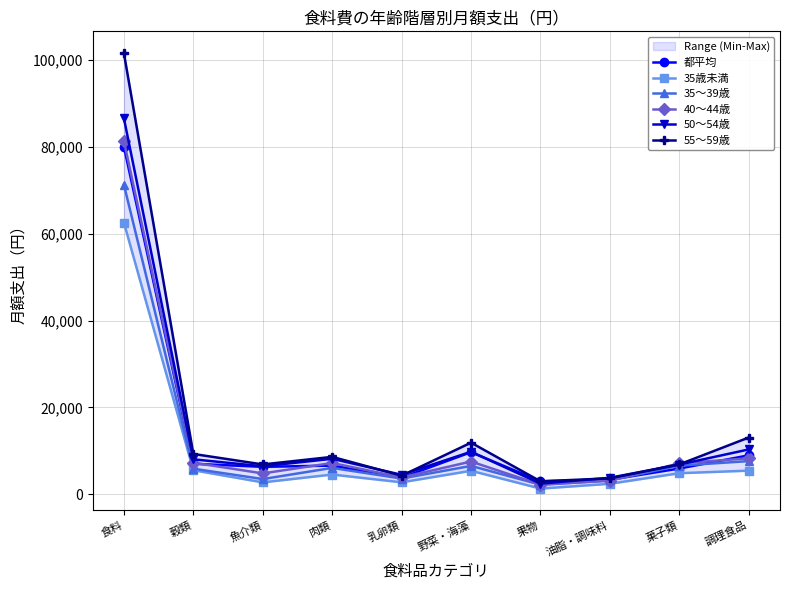

What is the maximum value shown in the chart?

101619